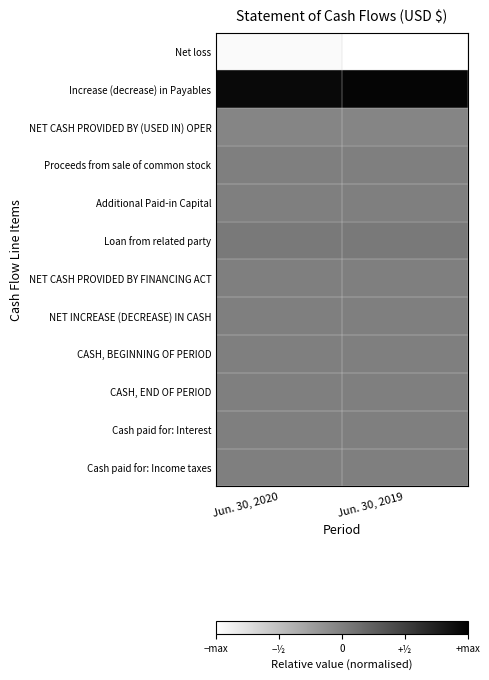

Reading left to right, transcribe all the data shown in this chart.

Net loss: Jun. 30, 2020=0.0	Jun. 30, 2019=0.0
Increase (decrease) in Payables: Jun. 30, 2020=1.0	Jun. 30, 2019=1.0
NET CASH PROVIDED BY (USED IN) OPER: Jun. 30, 2020=0.5	Jun. 30, 2019=0.5
Proceeds from sale of common stock: Jun. 30, 2020=0.5	Jun. 30, 2019=0.5
Additional Paid-in Capital: Jun. 30, 2020=0.5	Jun. 30, 2019=0.5
Loan from related party: Jun. 30, 2020=0.5	Jun. 30, 2019=0.5
NET CASH PROVIDED BY FINANCING ACT: Jun. 30, 2020=0.5	Jun. 30, 2019=0.5
NET INCREASE (DECREASE) IN CASH: Jun. 30, 2020=0.5	Jun. 30, 2019=0.5
CASH, BEGINNING OF PERIOD: Jun. 30, 2020=0.5	Jun. 30, 2019=0.5
CASH, END OF PERIOD: Jun. 30, 2020=0.5	Jun. 30, 2019=0.5
Cash paid for: Interest: Jun. 30, 2020=0.5	Jun. 30, 2019=0.5
Cash paid for: Income taxes: Jun. 30, 2020=0.5	Jun. 30, 2019=0.5